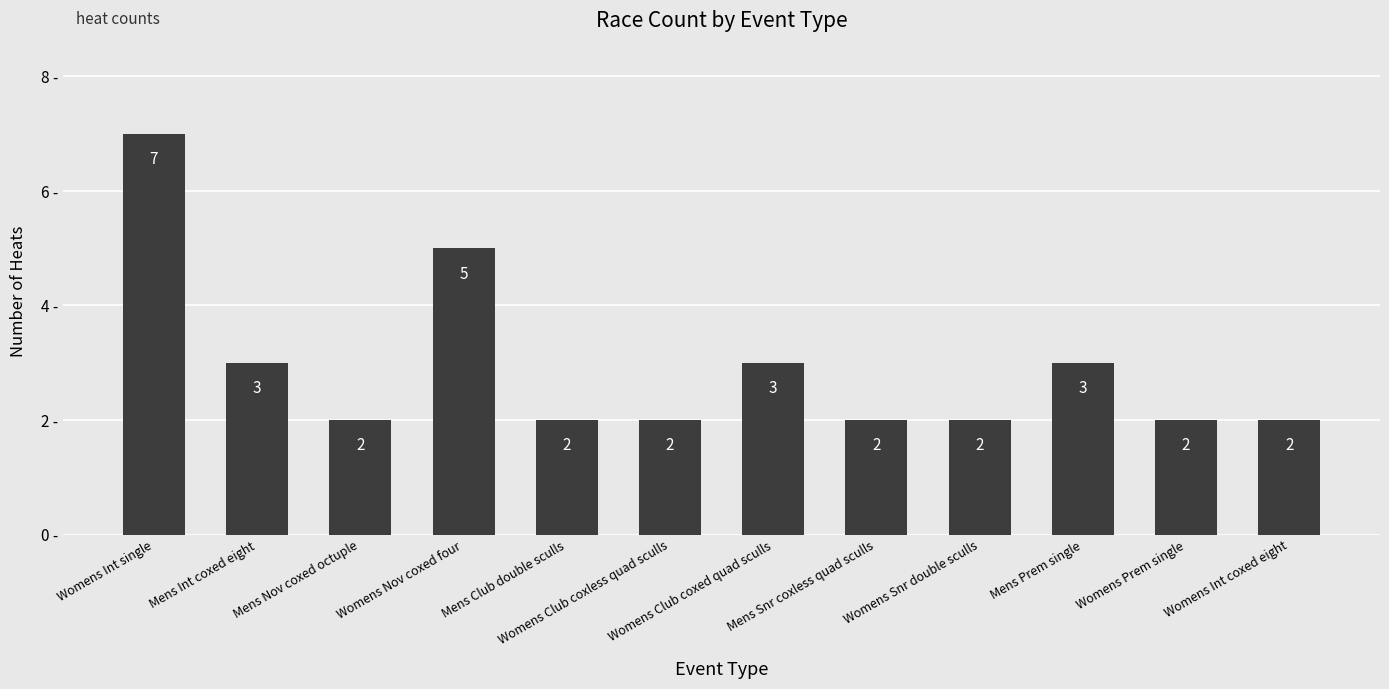

How many categories are shown in the chart?

12